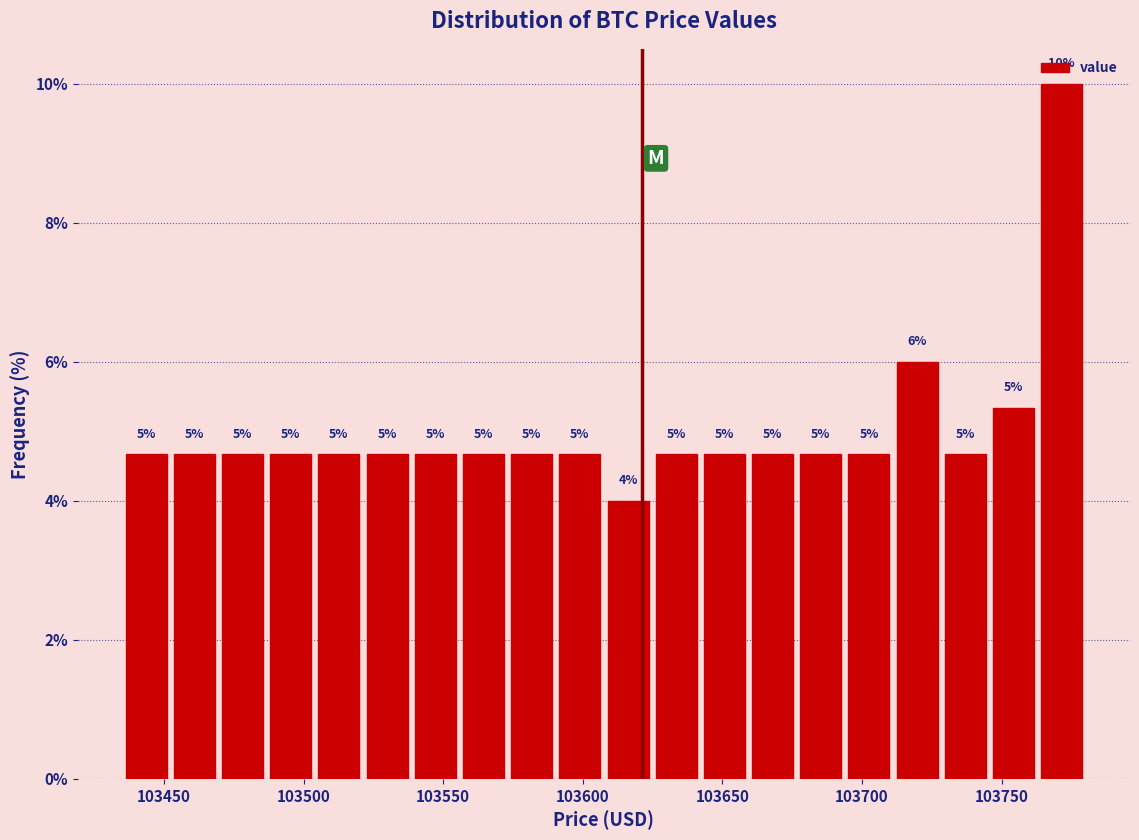

Around what value on the x-axis is the tallest bar? Give the approximate position of its centre, as read against the axis.

103770